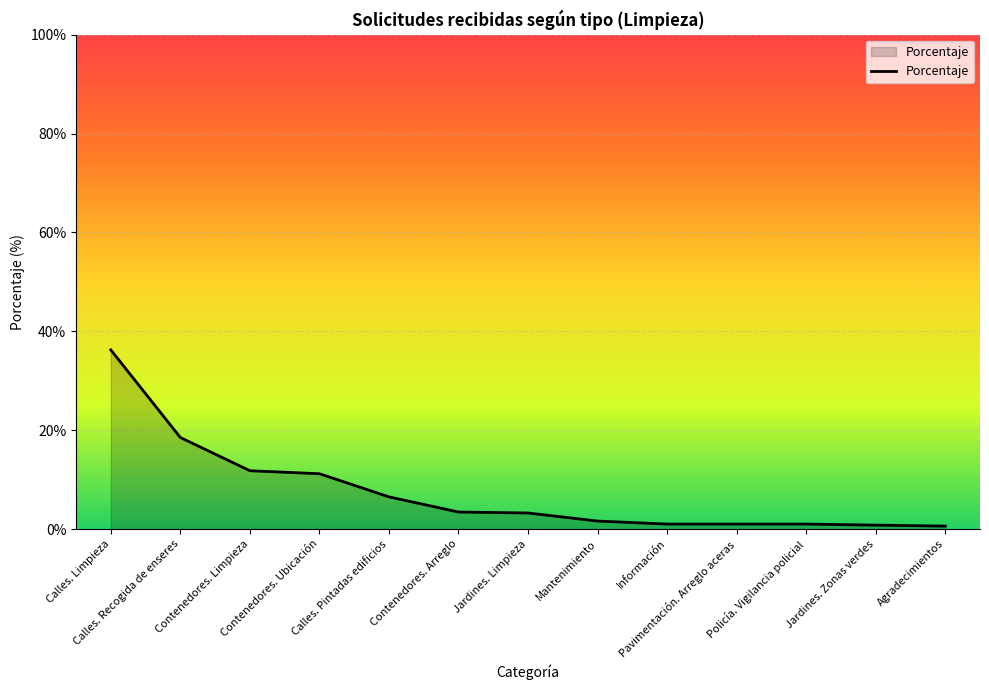

What is the difference between the second highest and minimum values?

17.9